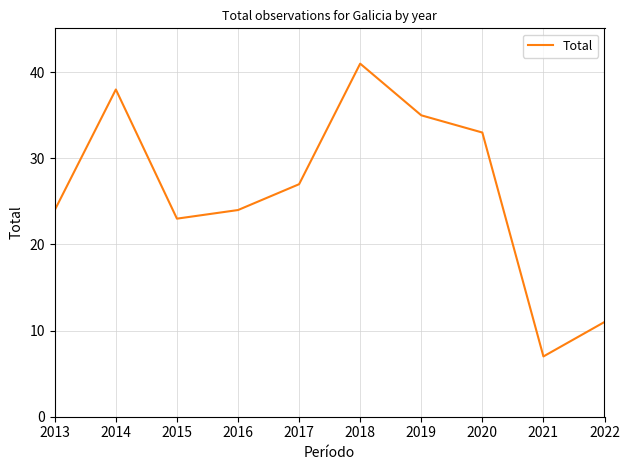

How many interior local peaks (higher than both neighbors) does the data have?

2